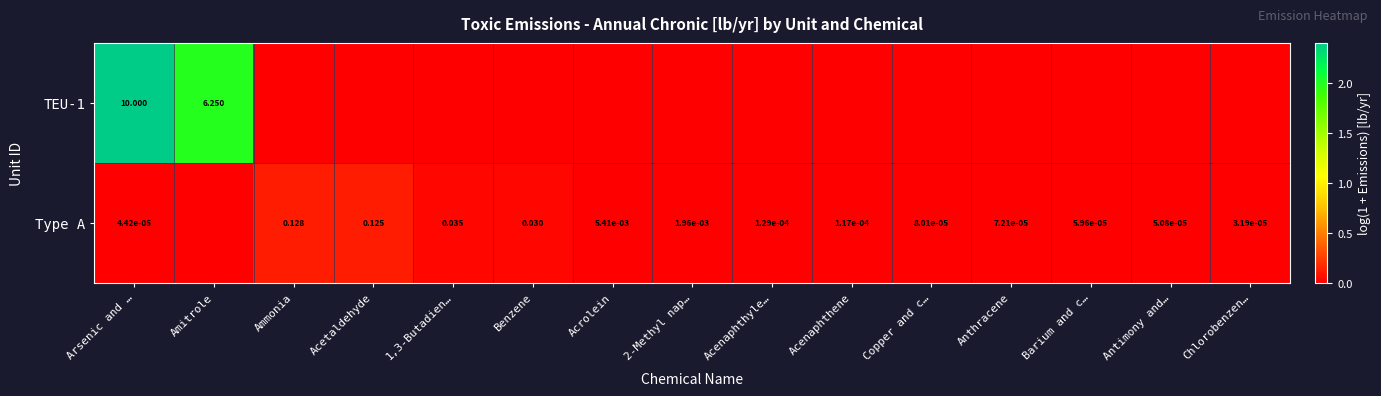

Rank the series by their maximum value, from lowest to highest.

Type A, TEU-1